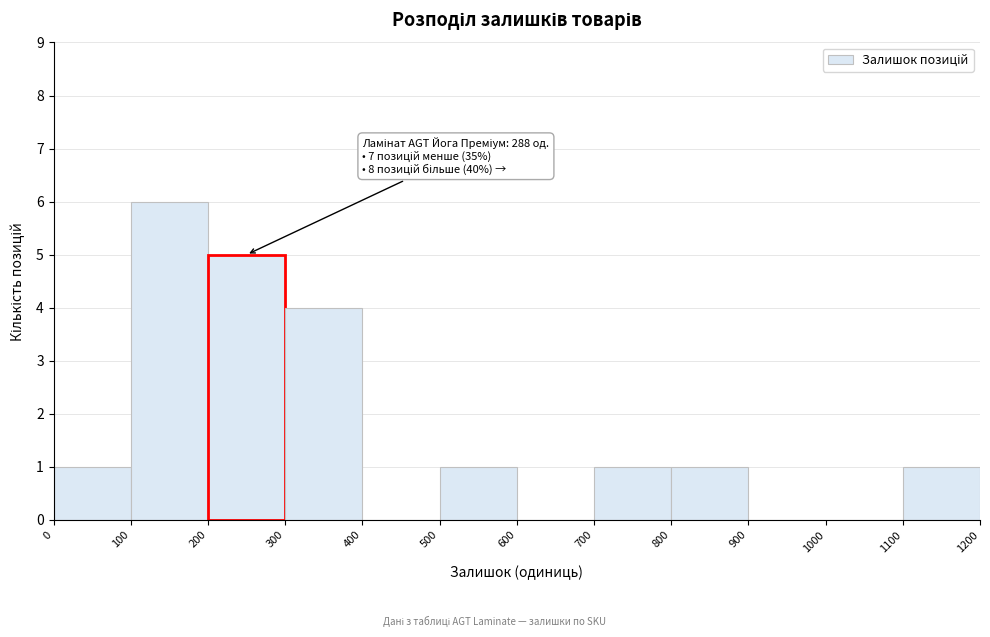

Which range on the x-axis has the tallest bar?

100 to 200